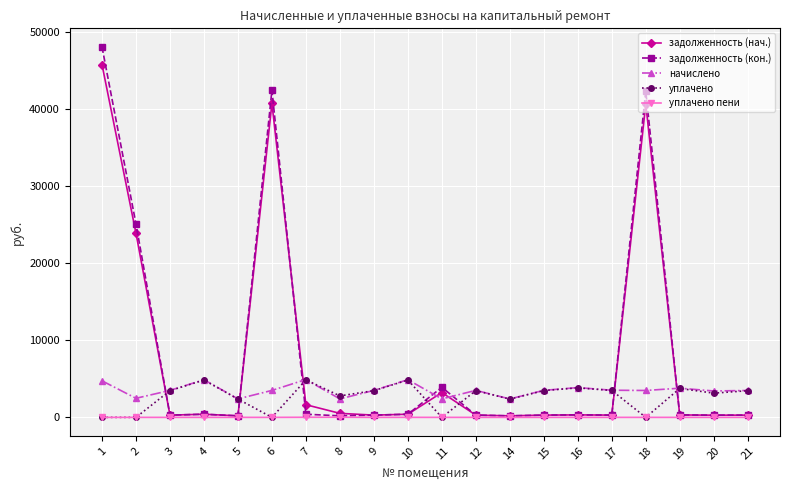

The value of задолженность (нач.) at 2 is 23907.4. True or false?

True